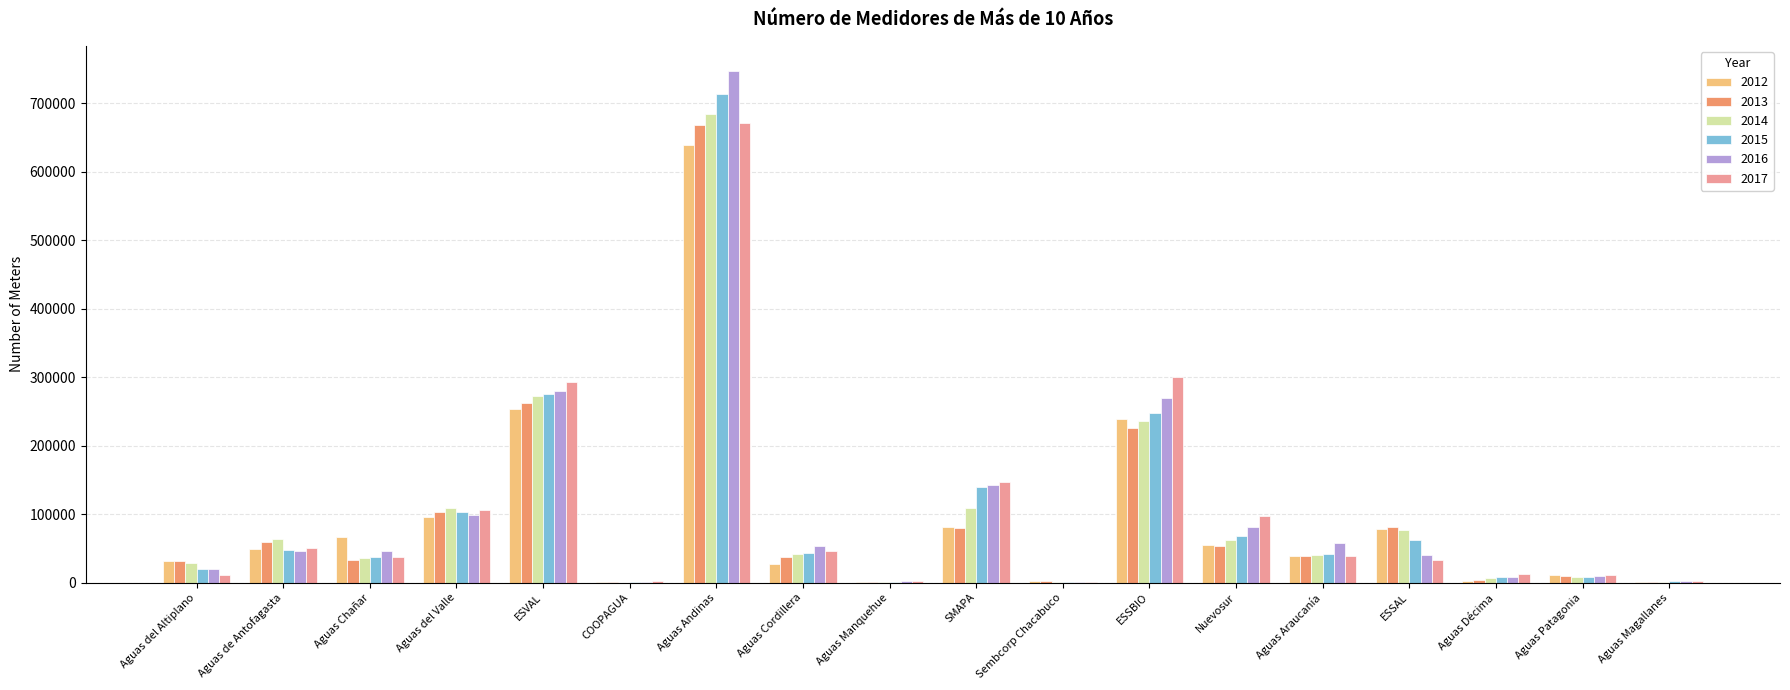

How many groups of bars are there?

18